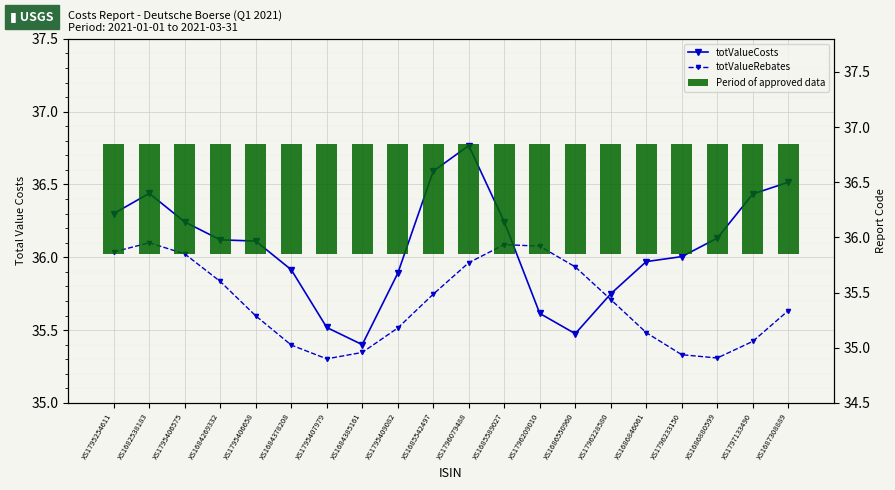

What position from the right is XS1796233150?

4